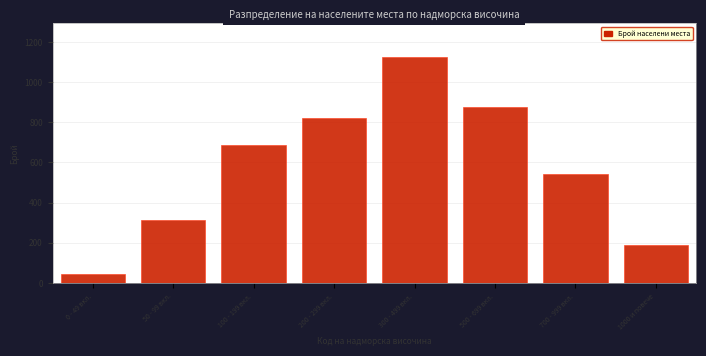

Reading left to right, what are all the values shown in this chart?

0 - 49 вкл.=45	50 - 99 вкл.=312	100 - 199 вкл.=687	200 - 299 вкл.=823	300 - 499 вкл.=1124	500 - 699 вкл.=876	700 - 999 вкл.=543	1000 и повече=189